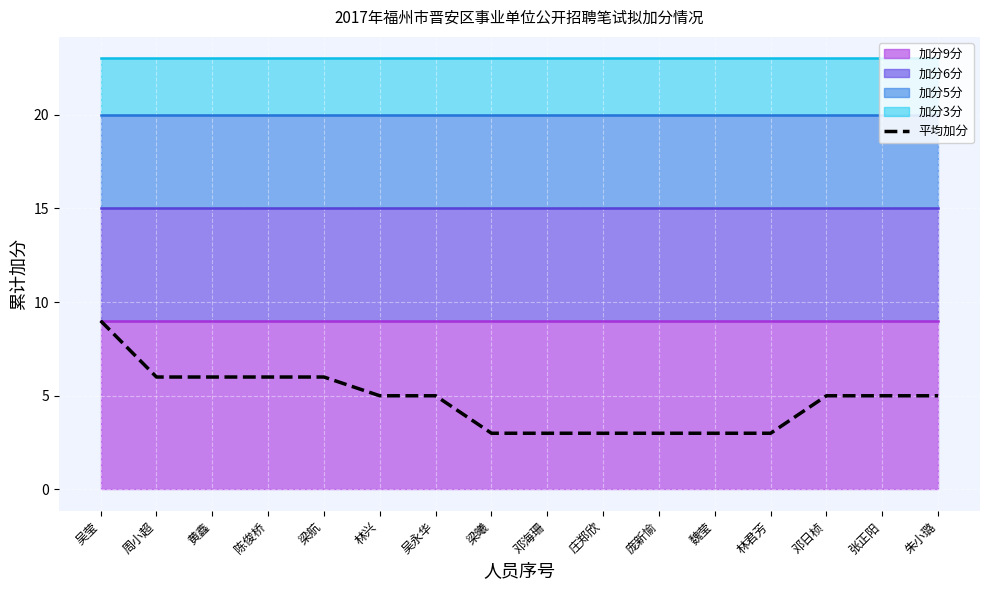

What value does the data have at 庄郑欣?

3